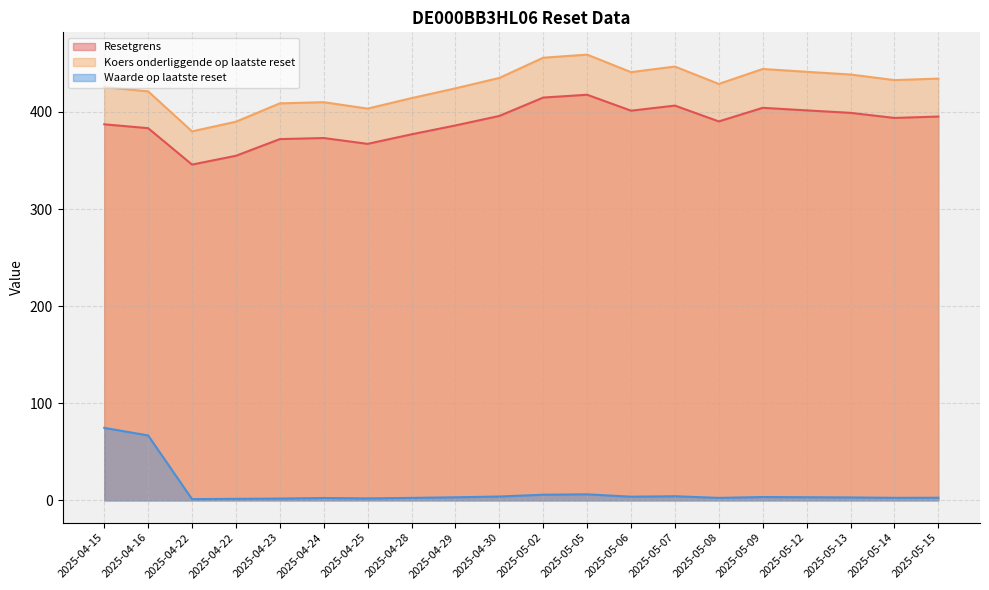

True or false: Waarde op laatste reset has a value of 0.8 at 2025-05-09.

False